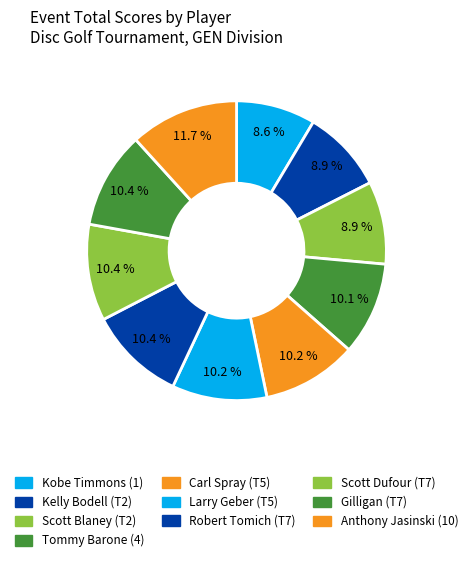

Is it true that Scott Blaney (T2) is 16% of the pie?

False